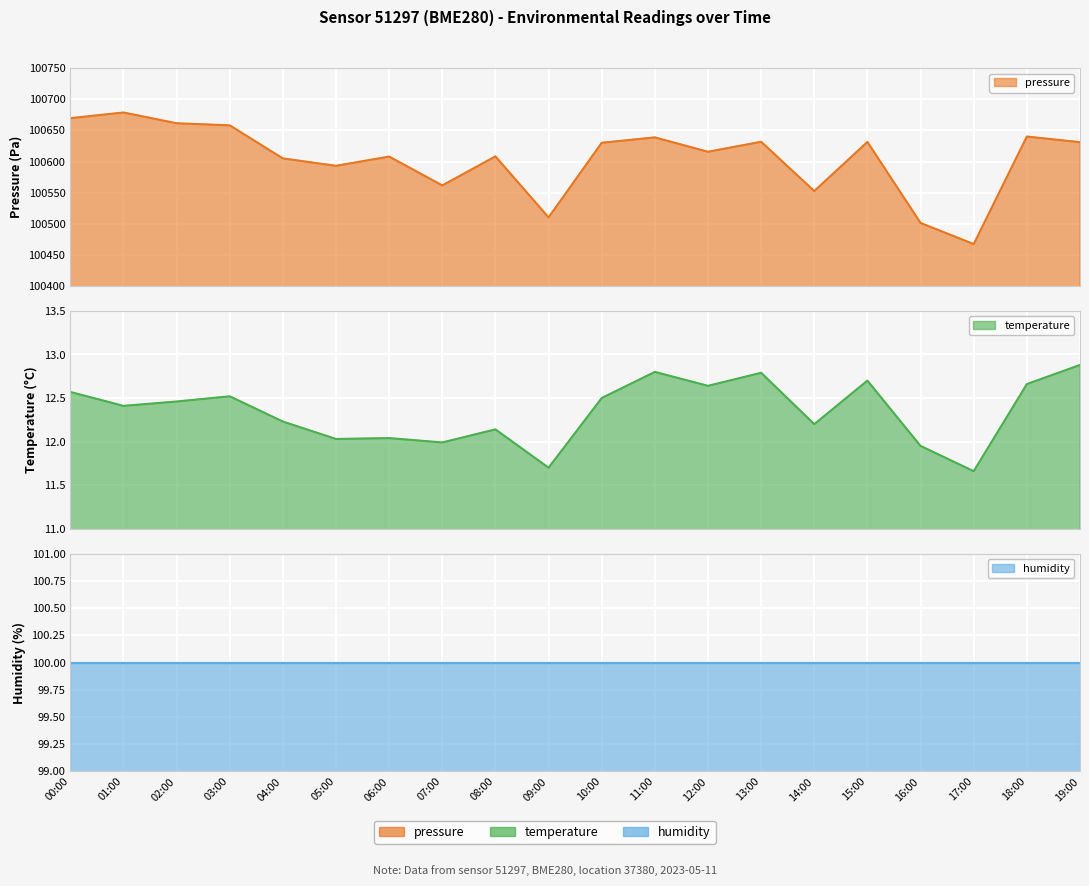

What is the lowest value of the temperature series?

11.7